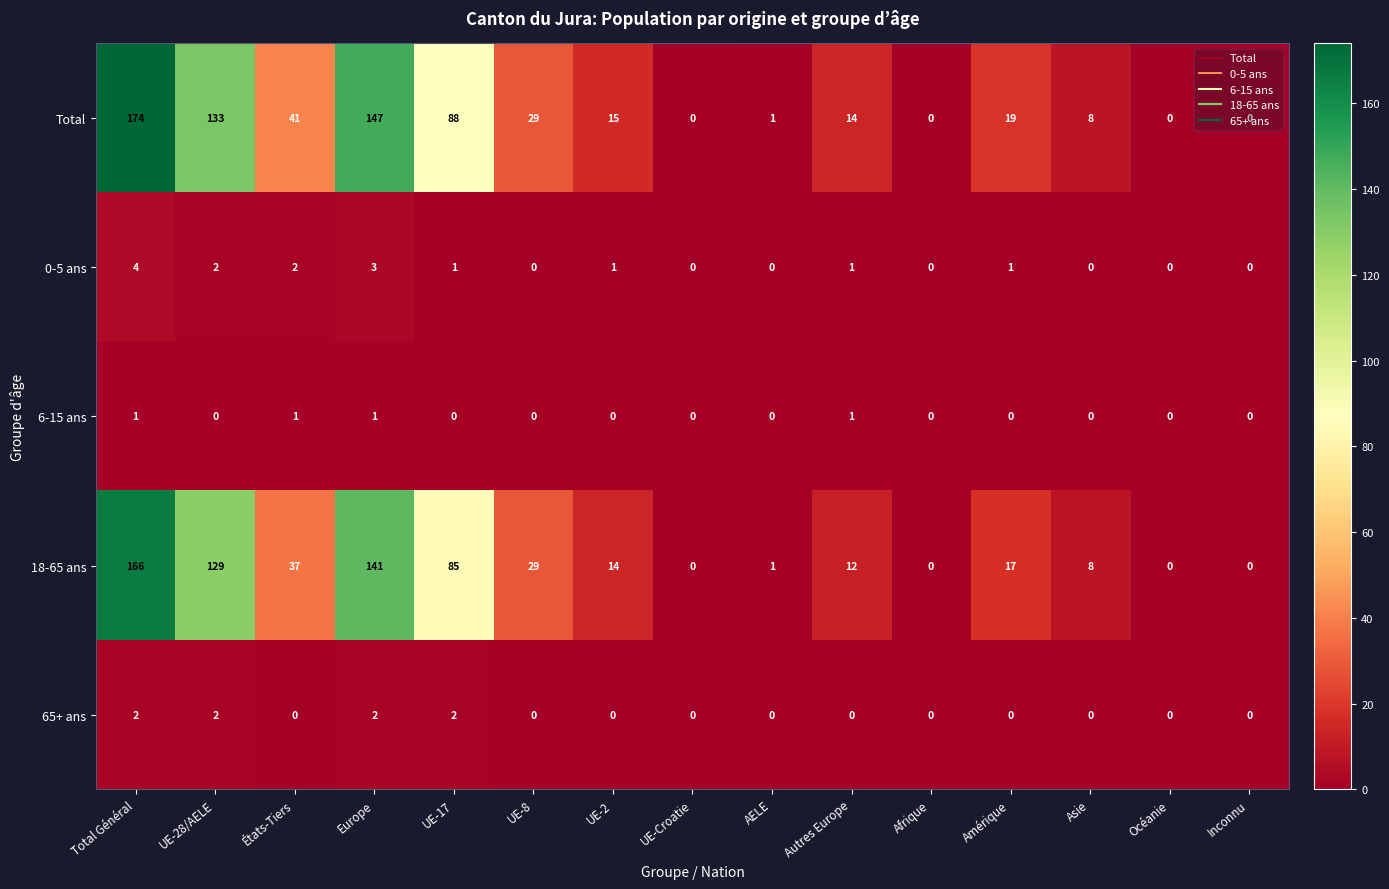

At which category is the sum across all series the highest?

Total Général